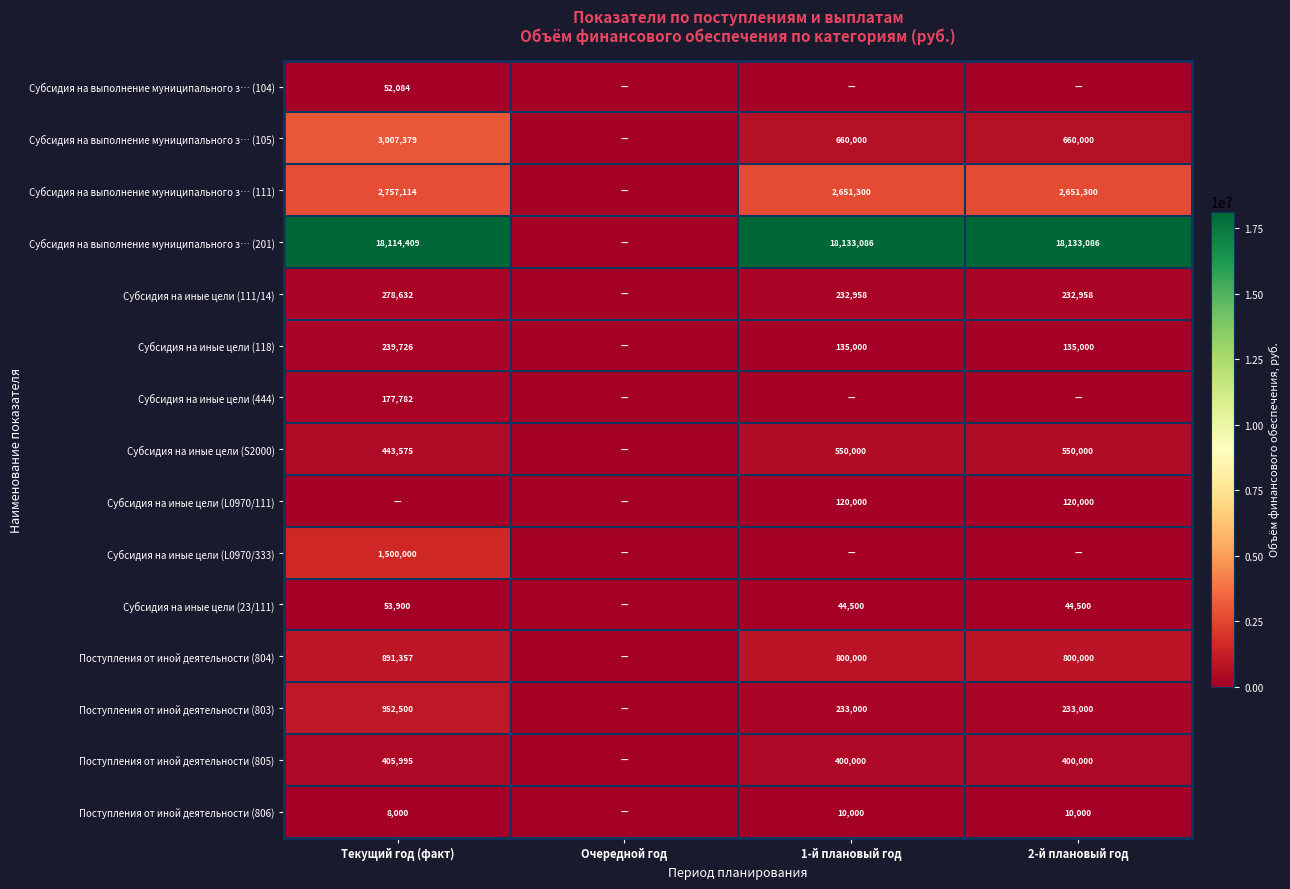

The value of Субсидия на иные цели (111/14) at Текущий год (факт) is 190123.5. True or false?

False